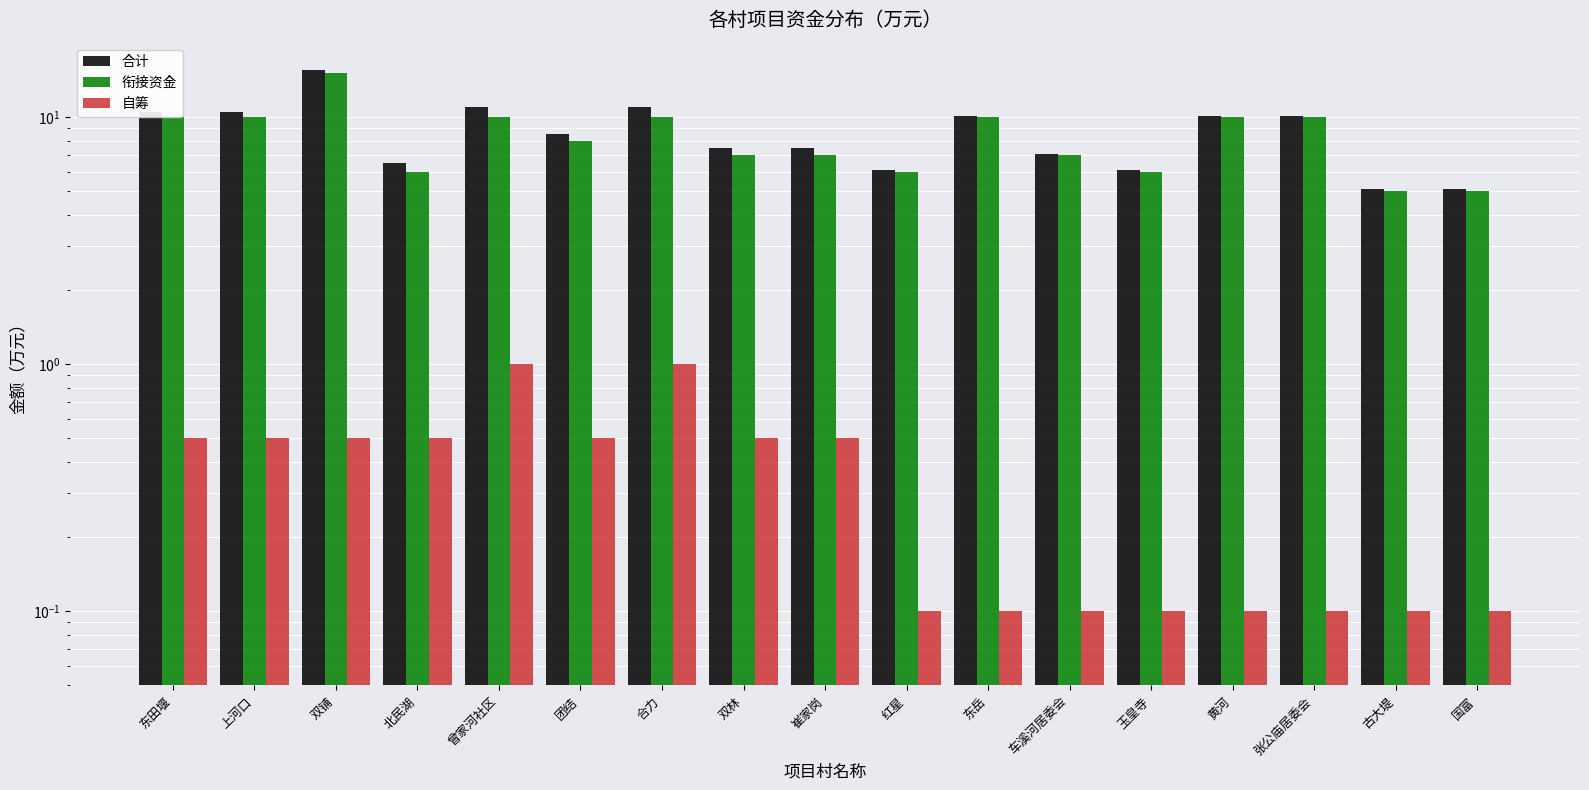

Does the chart contain stacked bars?

No